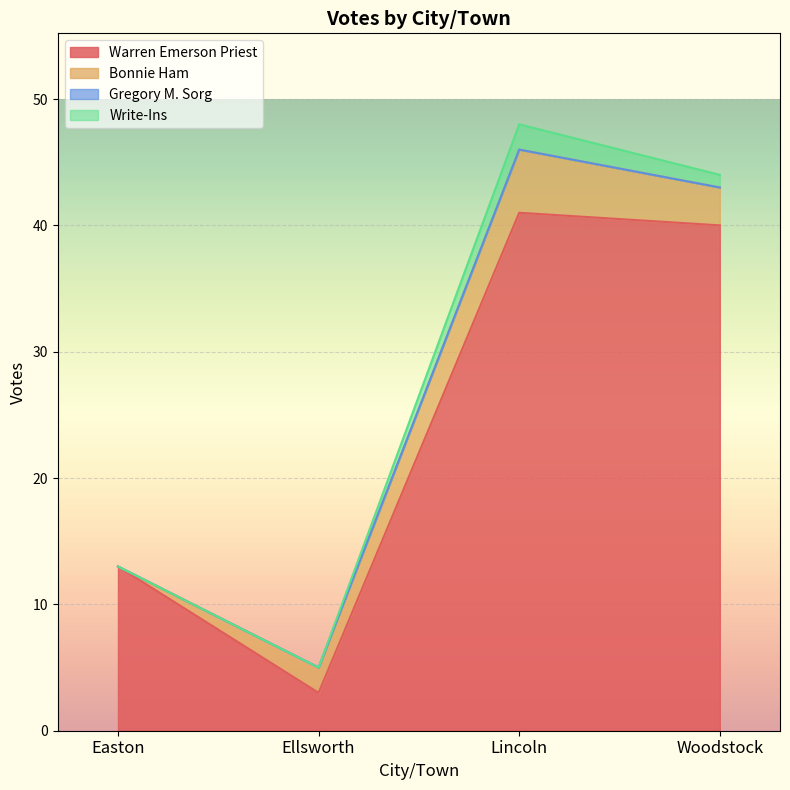

Does the chart display data point markers on the line(s)?

No